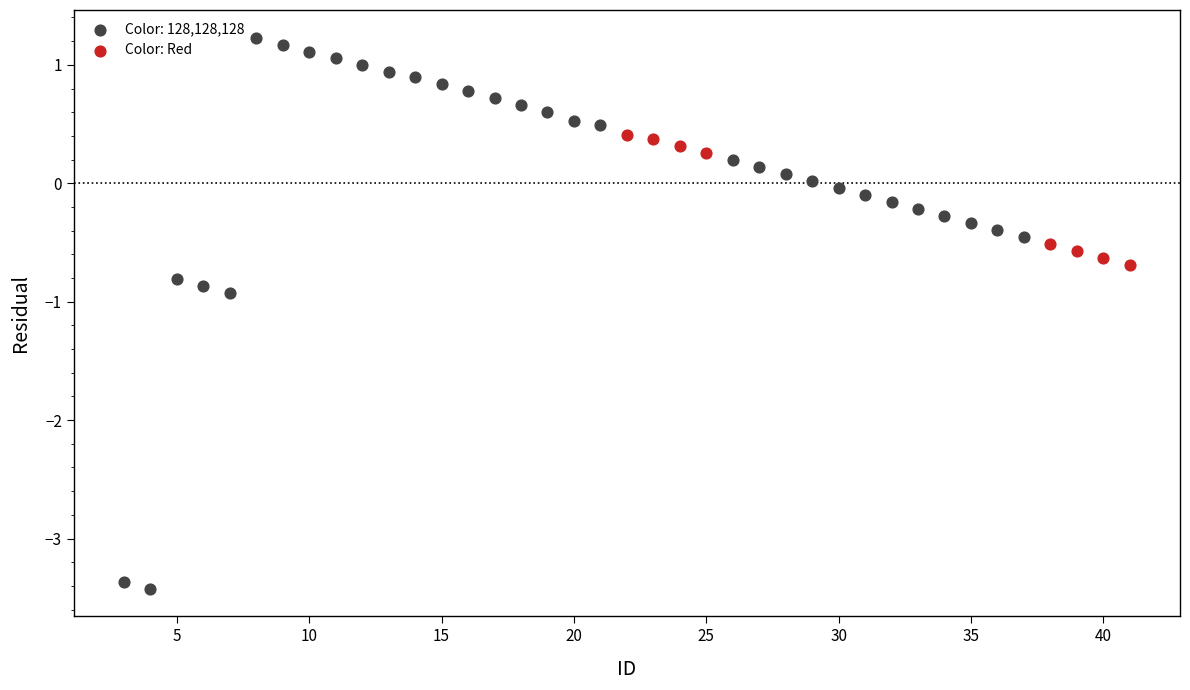

Which series has the widest spread of Y values?

Color: 128,128,128